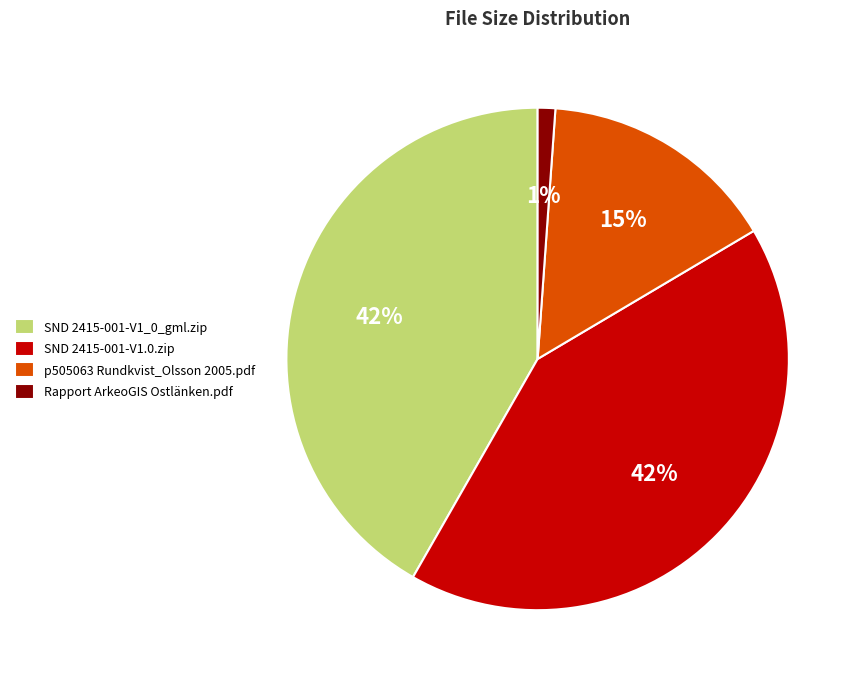

The p505063 Rundkvist_Olsson 2005.pdf slice represents 4% of the pie. True or false?

False